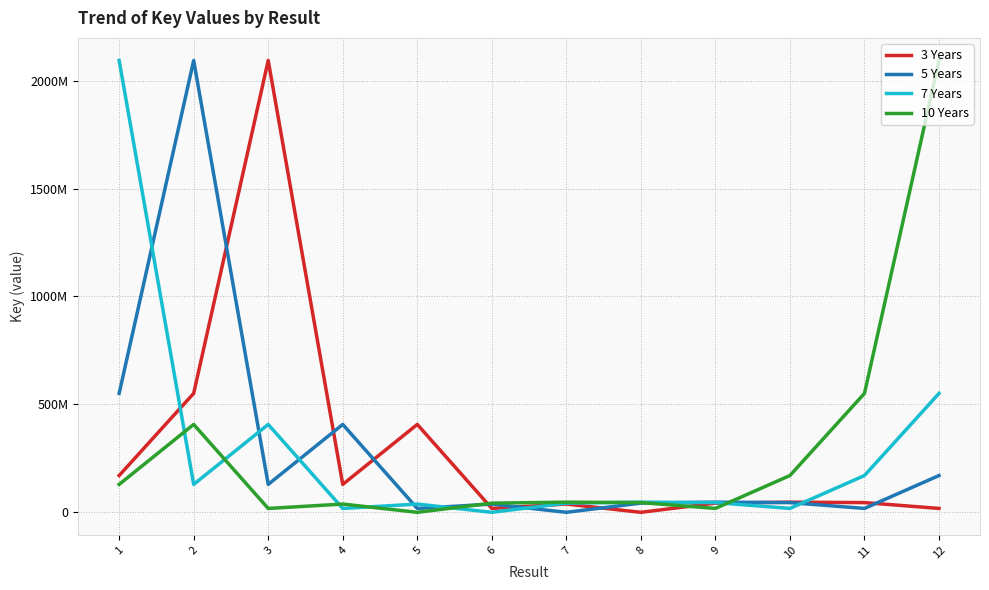

Where does the 3 Years series first go above 47351563?

1